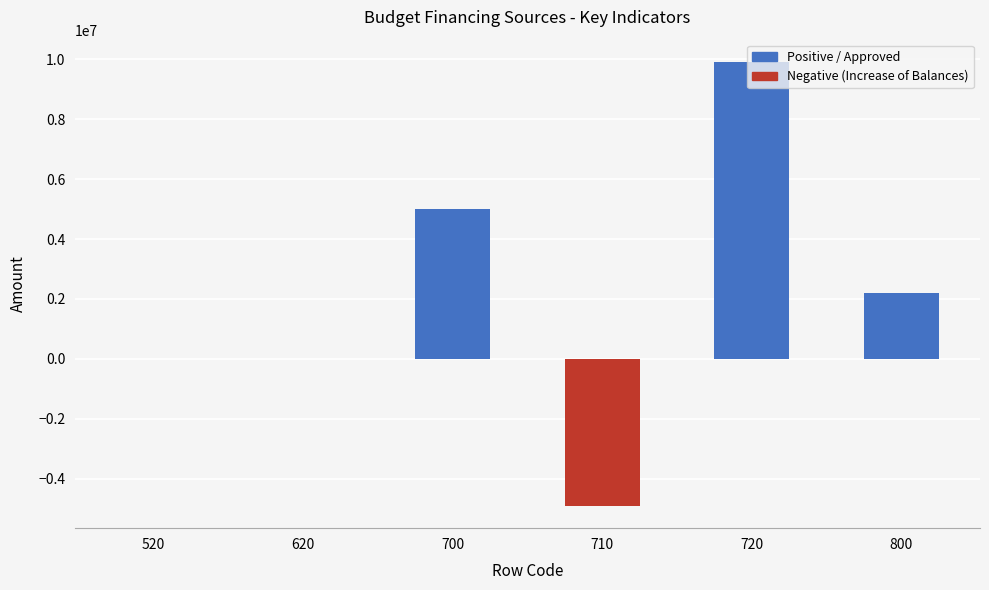

What is the sum of the values at 520 and 800?

2180372.0